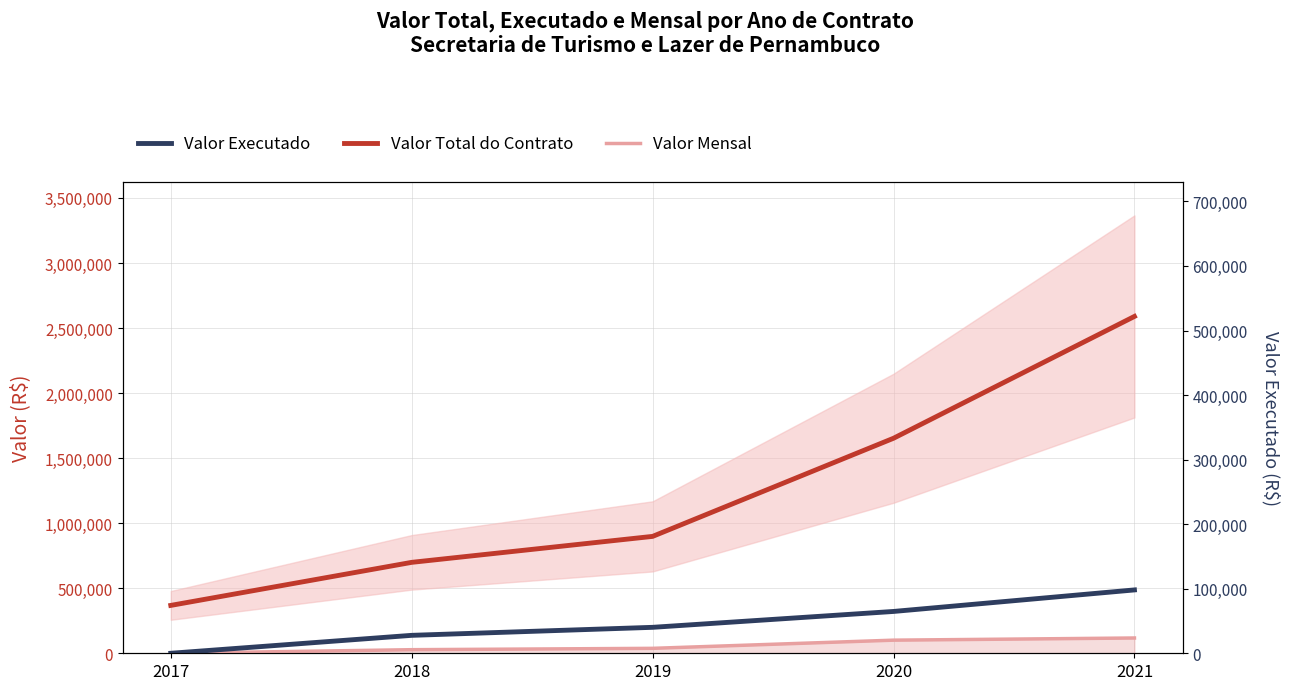

At which category does the chart reach its peak across all series?

2021